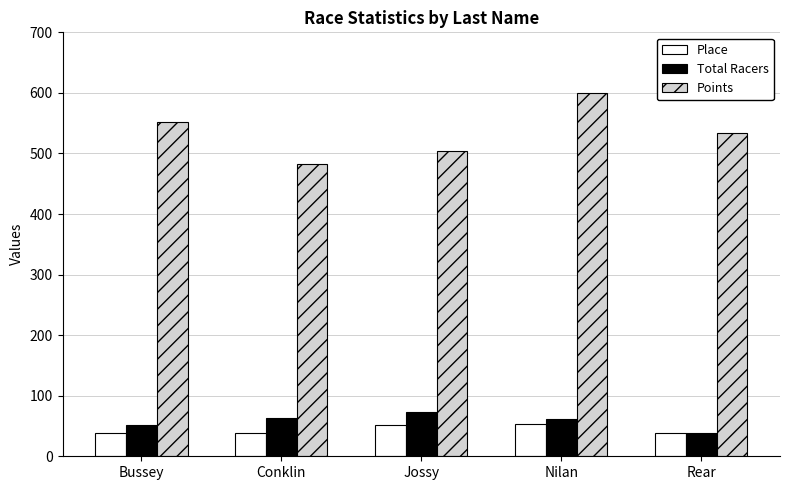

What is the smallest value displayed?

37.8